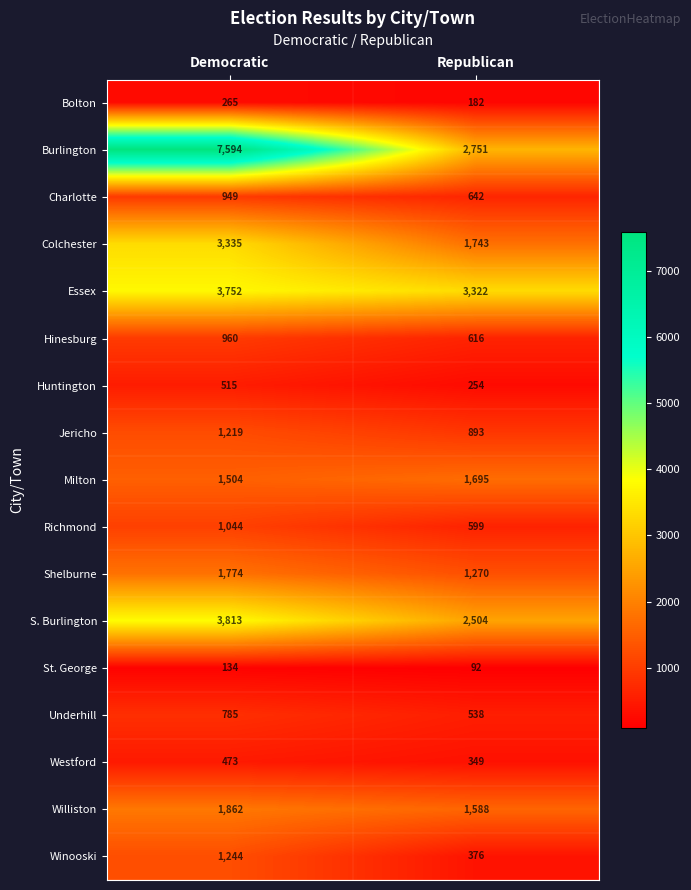

How many values in the Burlington series are below 7594?

1